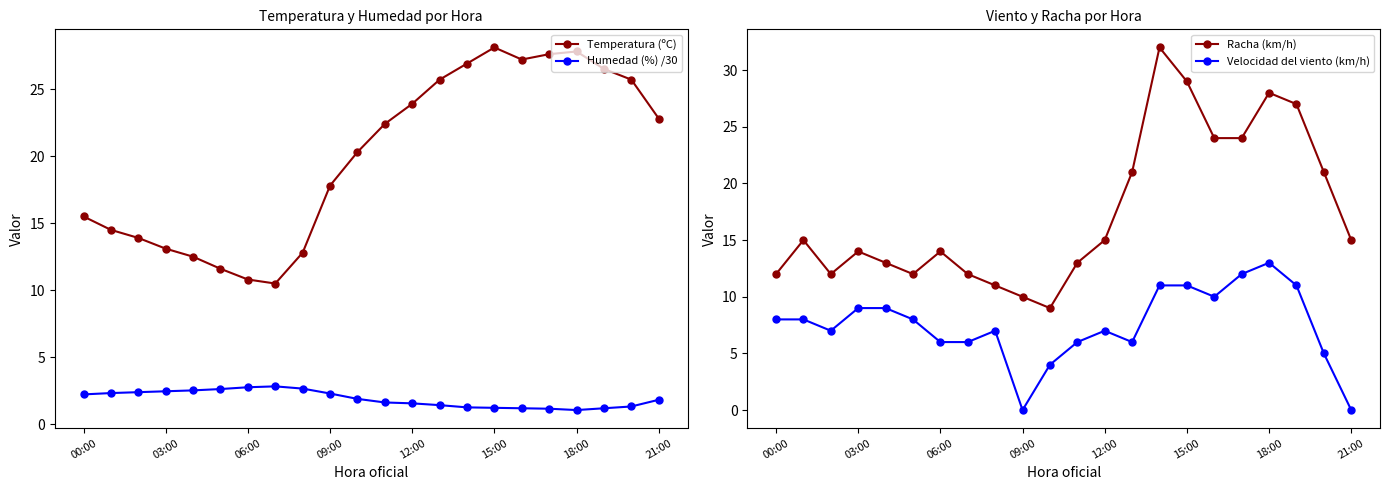

What is the maximum value for Humedad (%) /30?

2.8